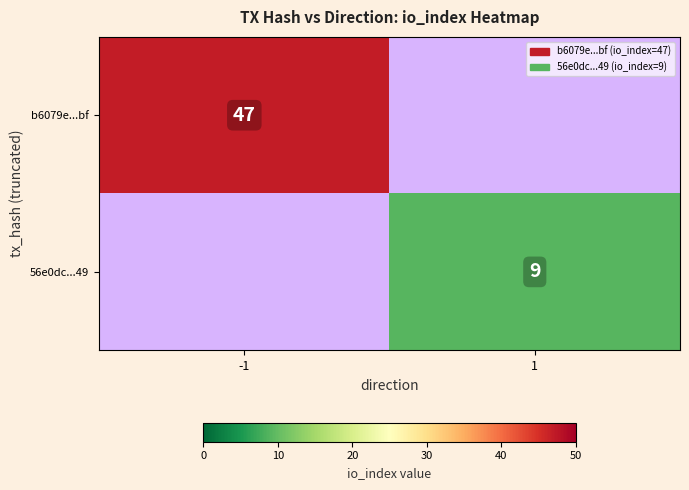

Which label corresponds to the smallest value in the chart?

1